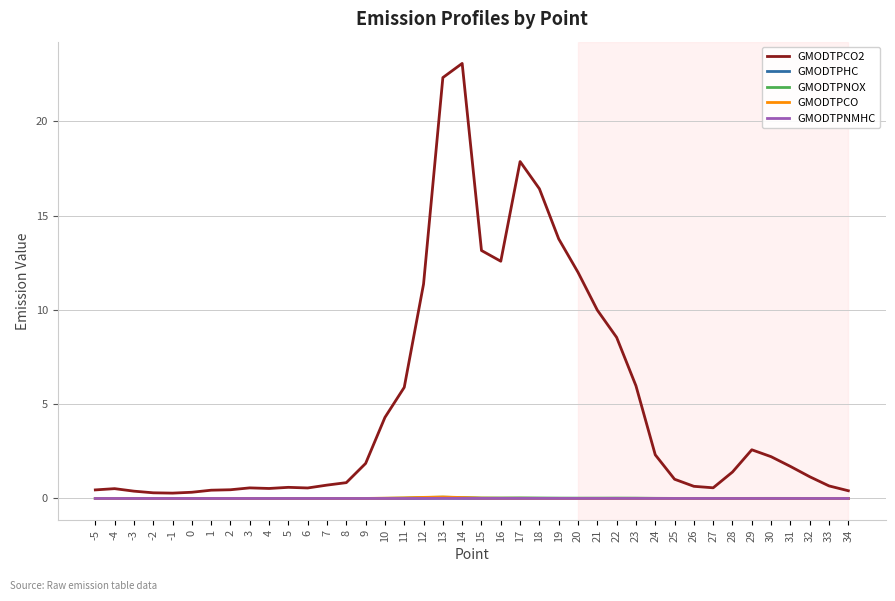

What are all the series names shown in the legend?

GMODTPCO2, GMODTPHC, GMODTPNOX, GMODTPCO, GMODTPNMHC